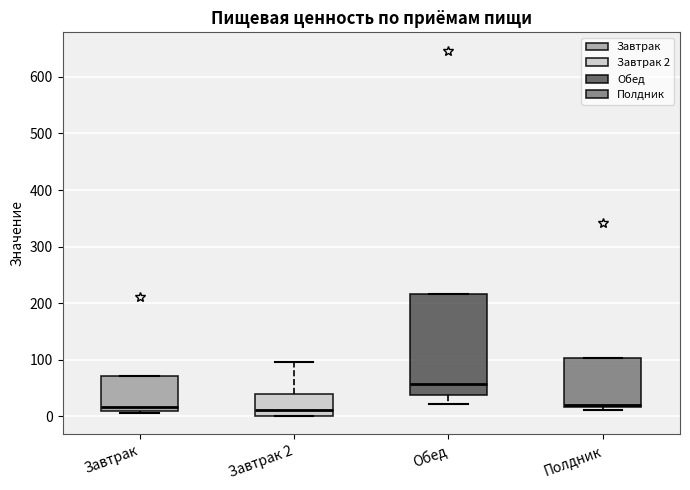

Where does the upper whisker of the box for Завтрак 2 end on the y-axis? The values are not printed on the chart, so give them approximately, as read against the axis.

100